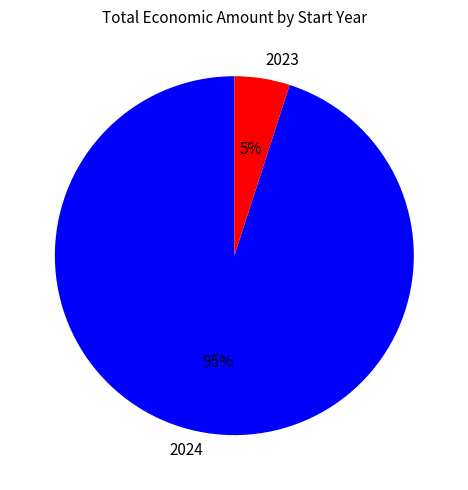

Is it true that 2023 is 5% of the pie?

True